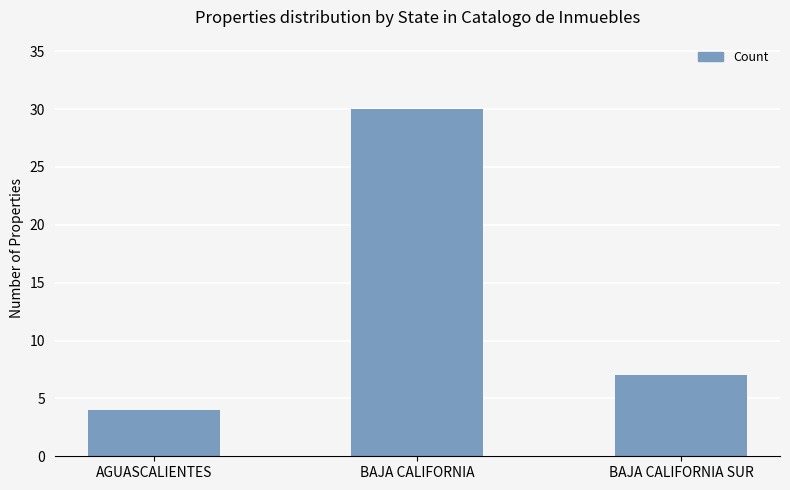

Which category has the lowest value across all series?

AGUASCALIENTES